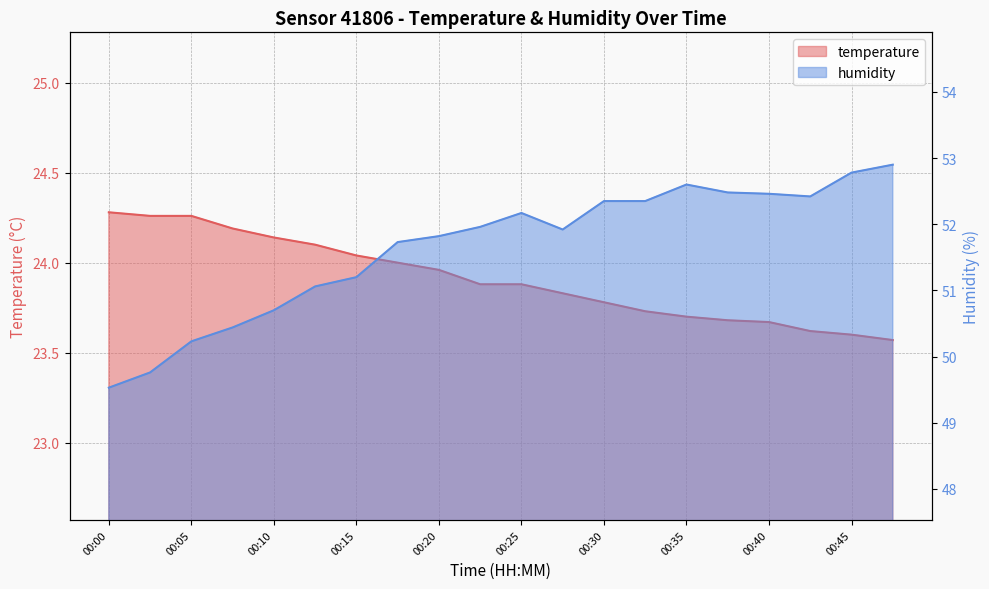

Reading left to right, what are all the values shown in this chart?

temperature: 00:00=24.3	00:02=24.3	00:05=24.3	00:07=24.2	00:10=24.1	00:12=24.1	00:15=24.0	00:17=24.0	00:20=24.0	00:22=23.9	00:25=23.9	00:27=23.8	00:30=23.8	00:32=23.7	00:35=23.7	00:37=23.7	00:40=23.7	00:42=23.6	00:45=23.6	00:47=23.6
humidity: 00:00=49.5	00:02=49.8	00:05=50.2	00:07=50.4	00:10=50.7	00:12=51.1	00:15=51.2	00:17=51.7	00:20=51.8	00:22=52.0	00:25=52.2	00:27=51.9	00:30=52.4	00:32=52.4	00:35=52.6	00:37=52.5	00:40=52.5	00:42=52.4	00:45=52.8	00:47=52.9